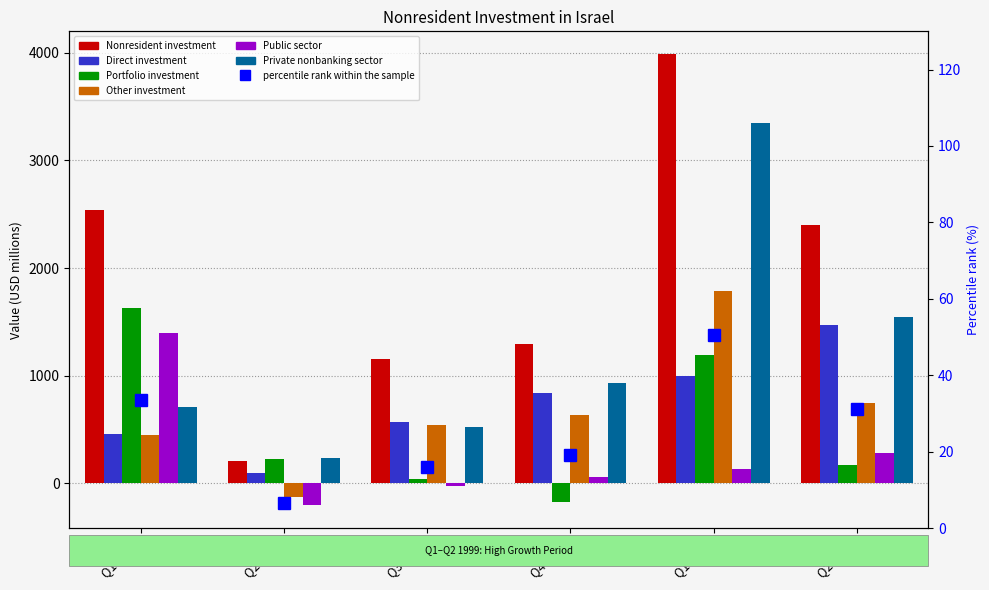

How many data points does each series have?

6